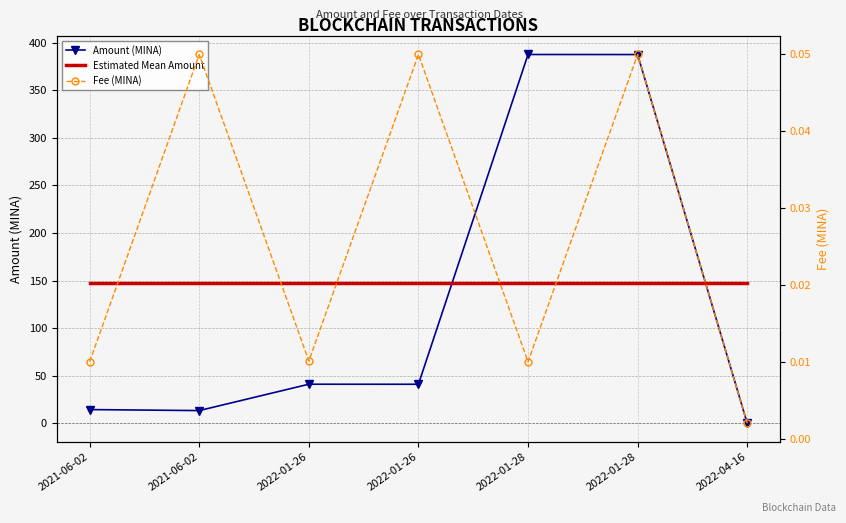

How many categories are shown in the chart?

7